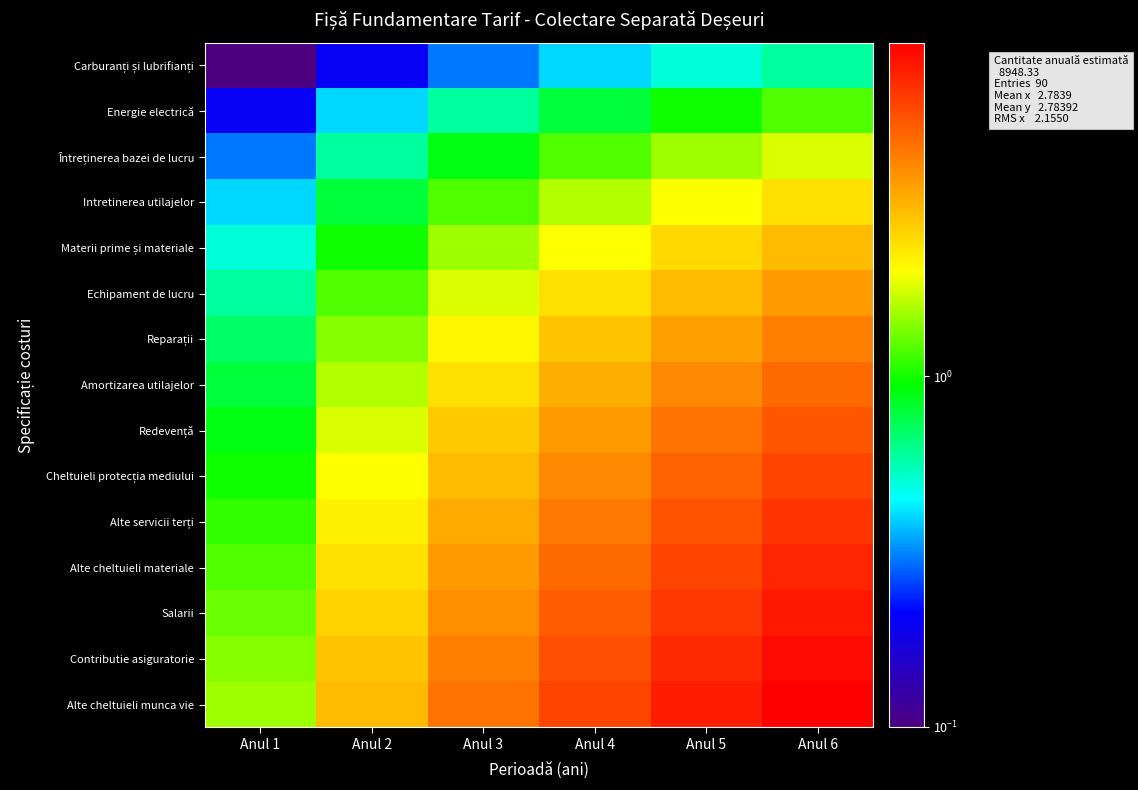

What is the smallest value displayed?

0.1